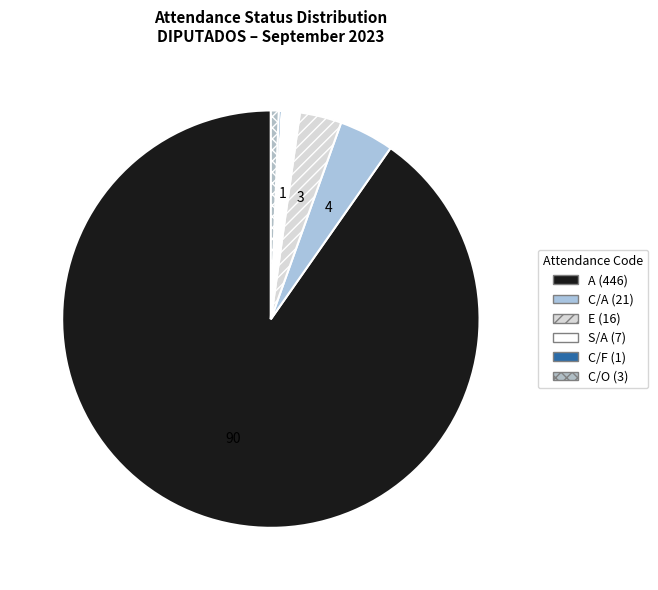

To the nearest percent, what portion does C/O represent?

1%